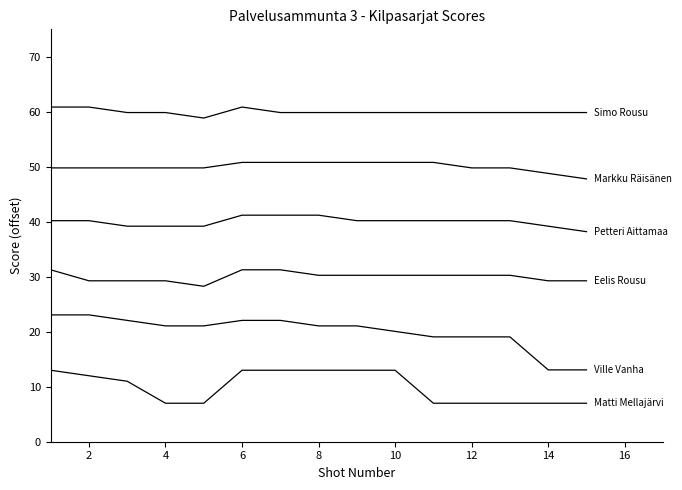

How many lines are shown in the chart?

6